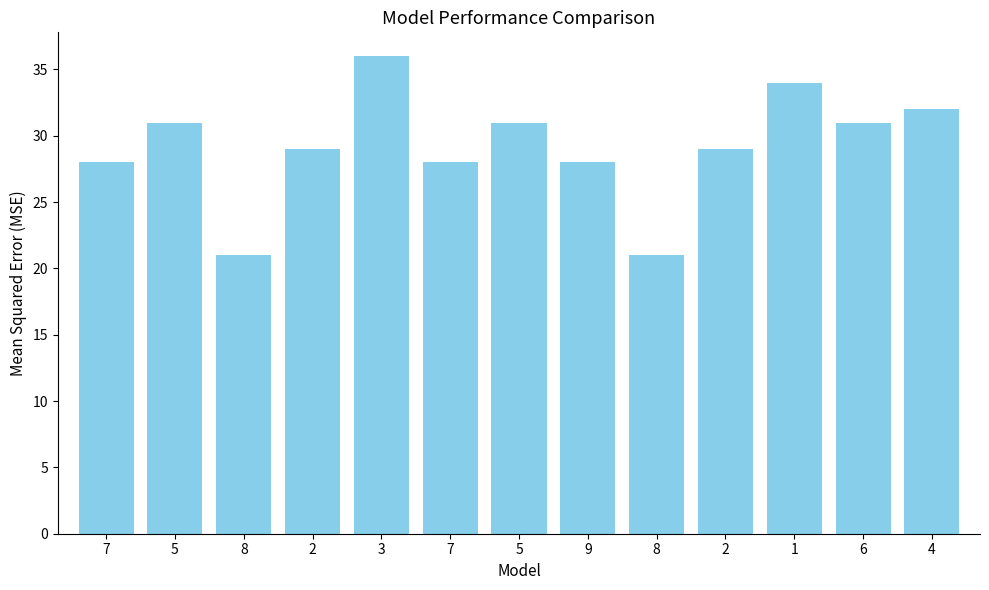

Is it true that the value at 8 is 21?

True